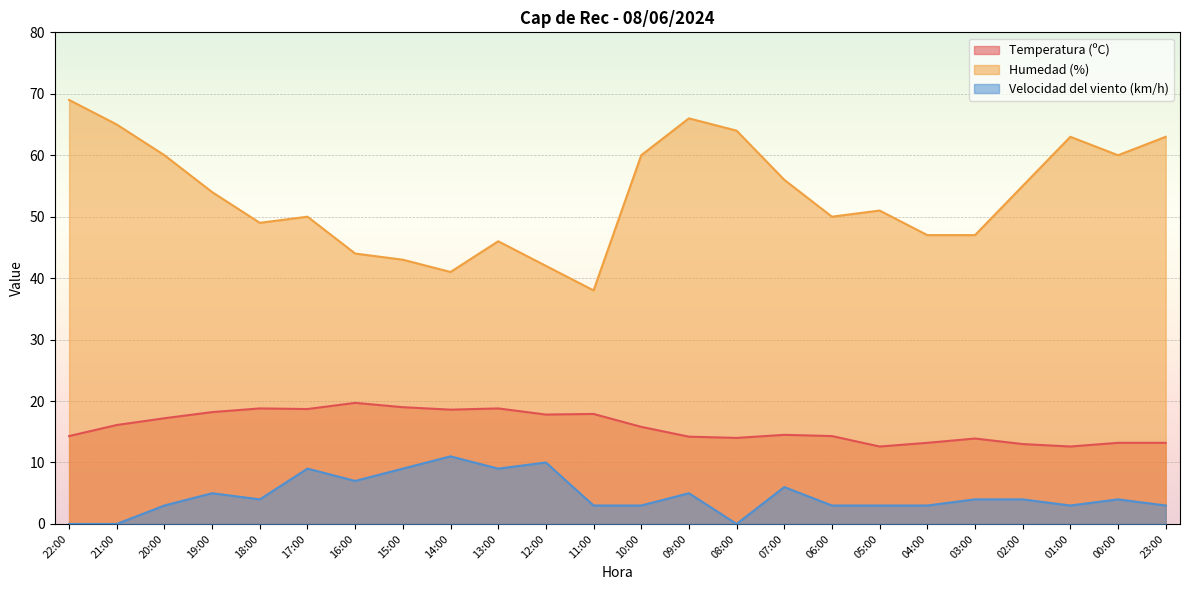

Is it true that Temperatura (ºC) equals 17.9 at 01:00?

False